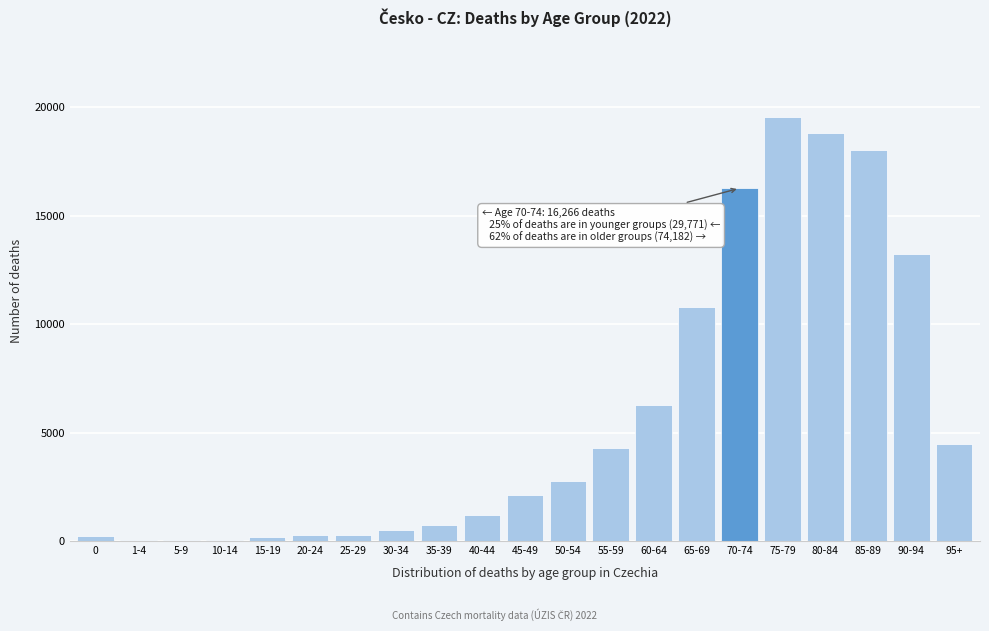

What is the greatest value displayed?

19565